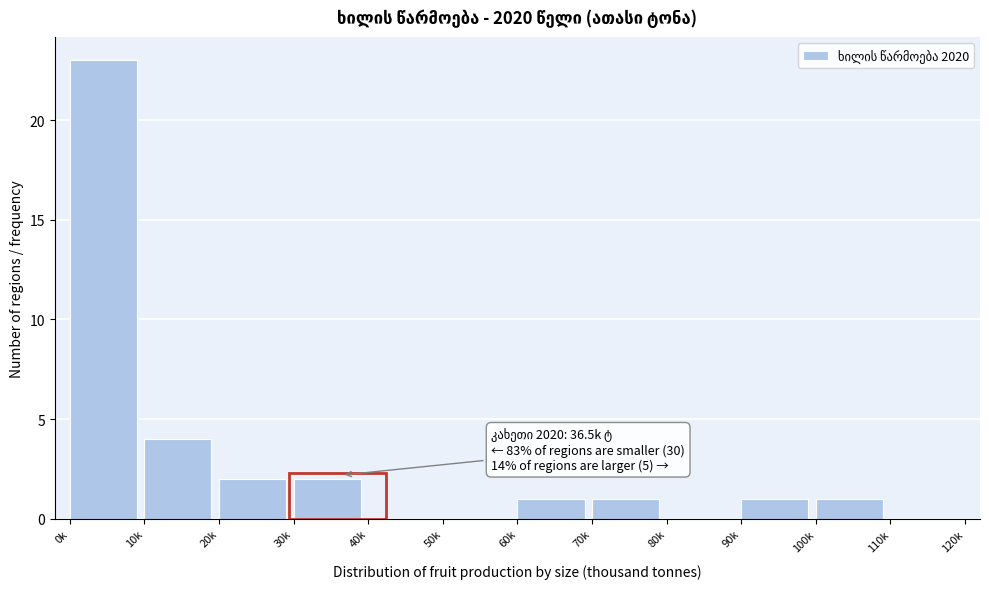

Reading left to right, list all the values displayed in this chart.

0k=23	10k=4	20k=2	30k=2	40k=0	50k=0	60k=1	70k=1	80k=0	90k=1	100k=1	110k=0